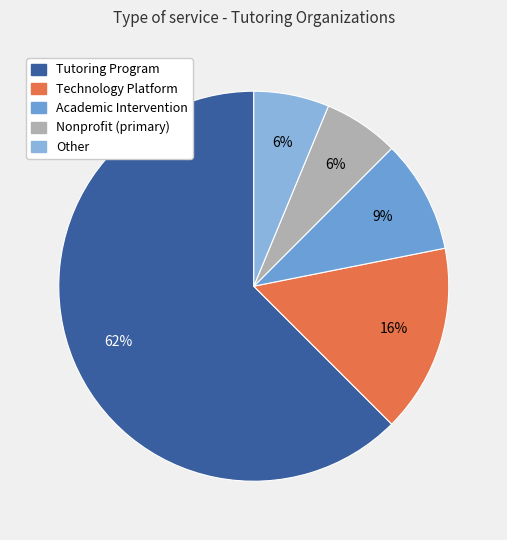

What is the majority slice?

Tutoring Program